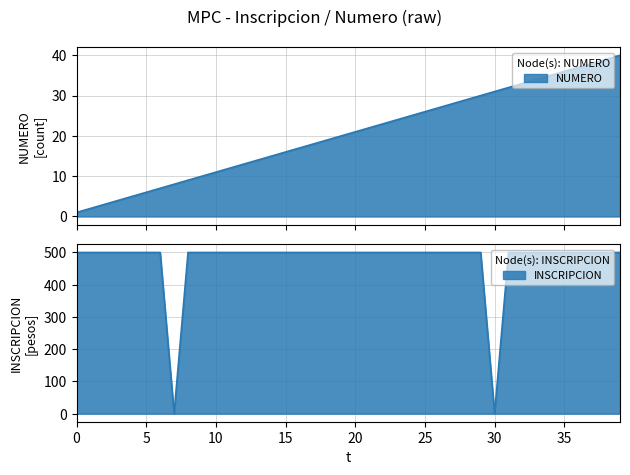

How many positive values does the INSCRIPCION series have?

38